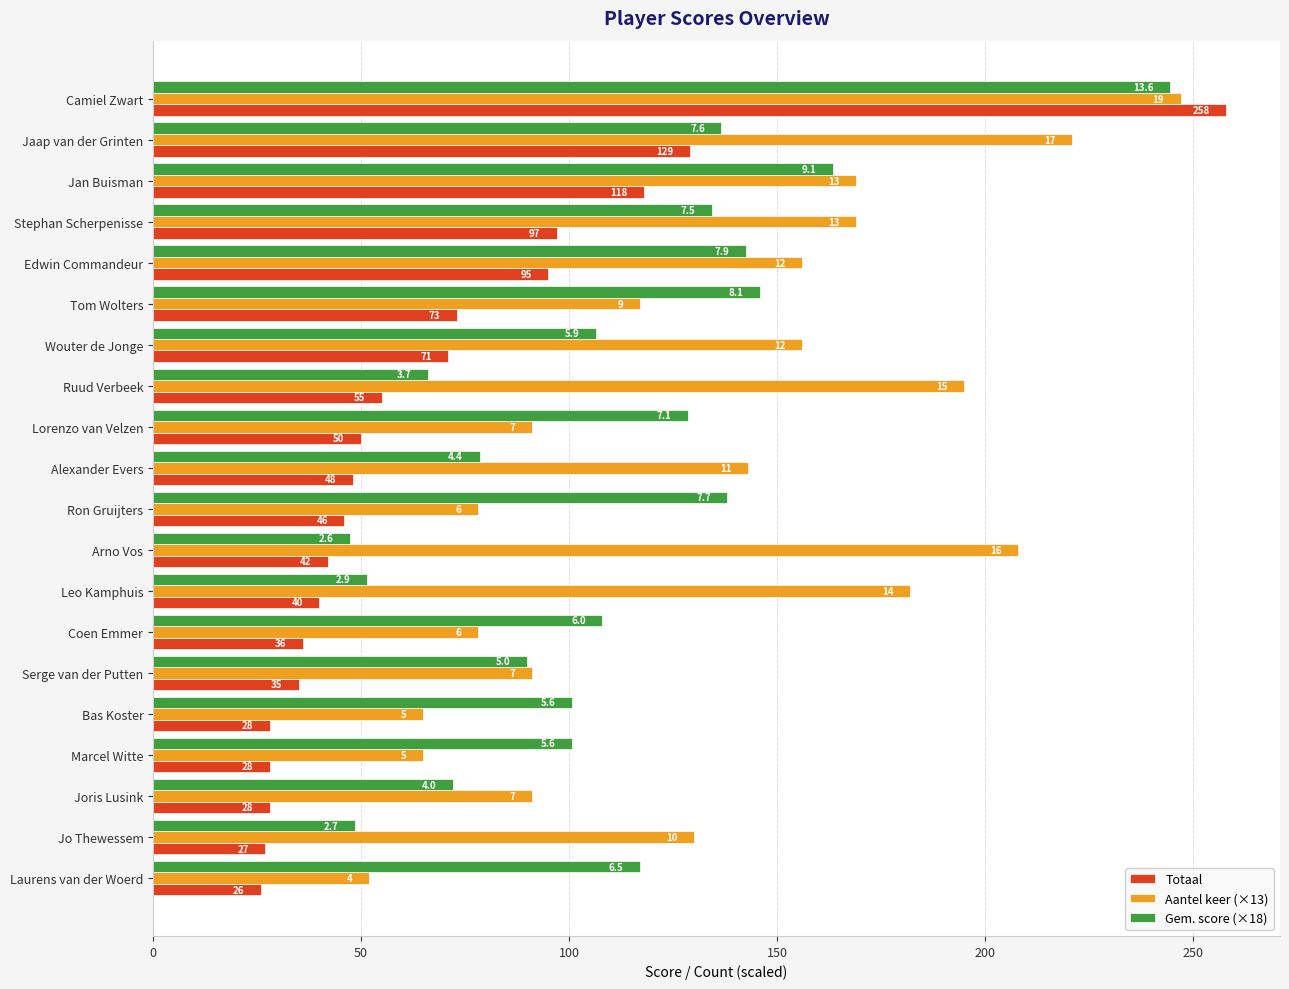

Reading left to right, list all the values displayed in this chart.

Totaal: 258.0	129.0	118.0	97.0	95.0	73.0	71.0	55.0	50.0	48.0	46.0	42.0	40.0	36.0	35.0	28.0	28.0	28.0	27.0	26.0
Aantel keer (×13): 247.0	221.0	169.0	169.0	156.0	117.0	156.0	195.0	91.0	143.0	78.0	208.0	182.0	78.0	91.0	65.0	65.0	91.0	130.0	52.0
Gem. score (×18): 244.4	136.6	163.4	134.3	142.6	146.0	106.6	66.1	128.5	78.5	138.1	47.3	51.5	108.0	90.0	100.8	100.8	72.0	48.6	117.0